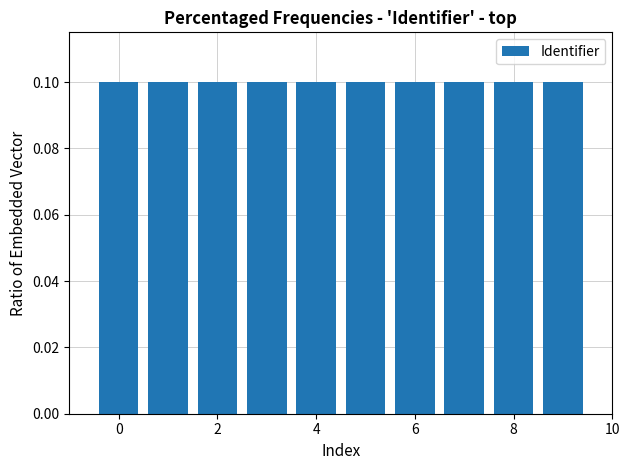

What is the value of the 3rd bar from the left?

0.1